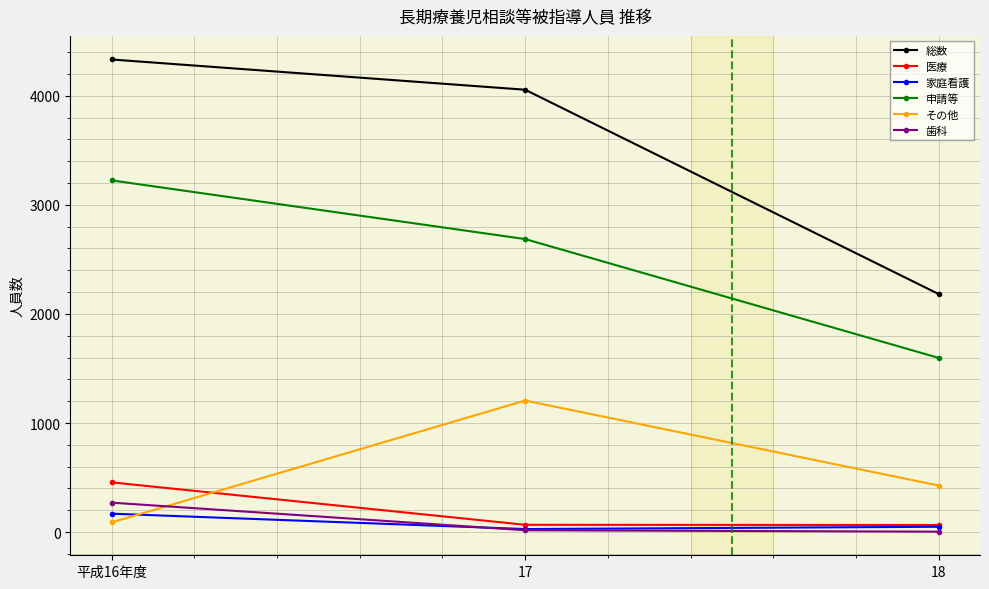

Which series has the largest range (max minus min)?

総数